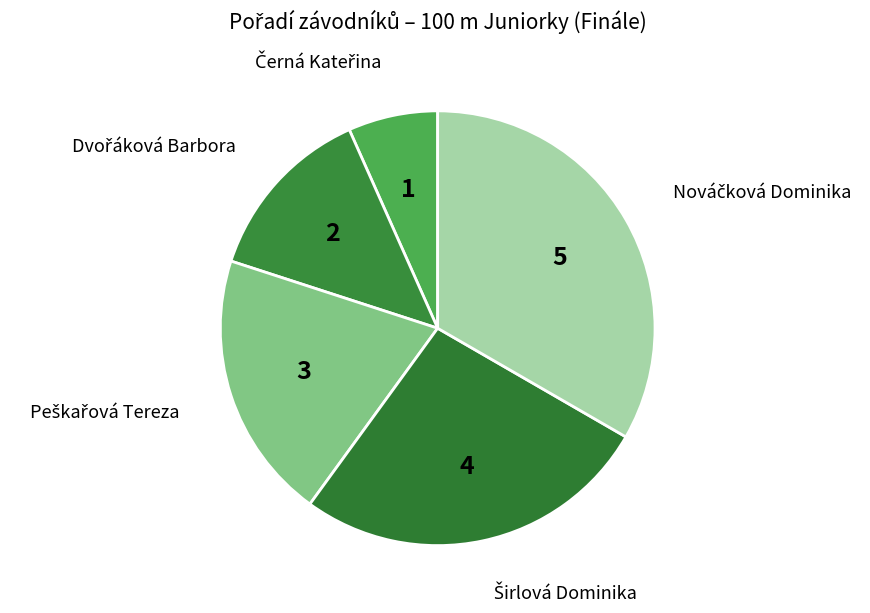

How many slices are in this pie chart?

5